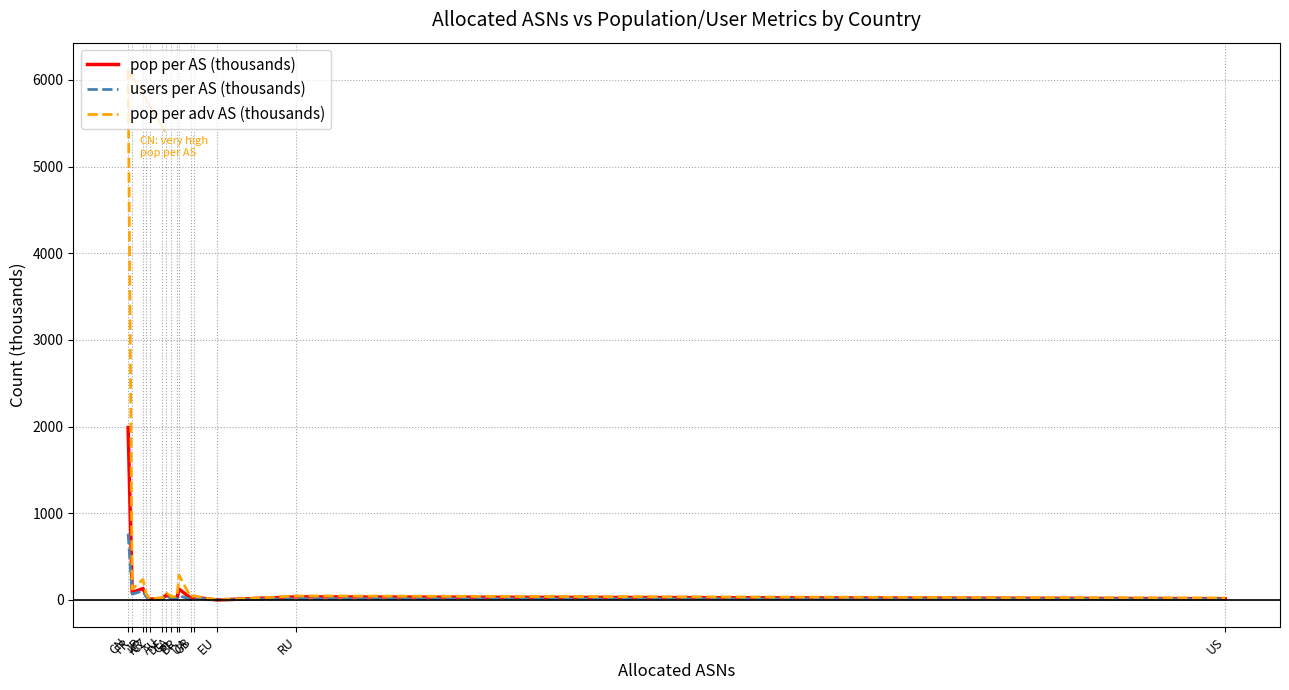

Which label corresponds to the largest value in the chart?

CN